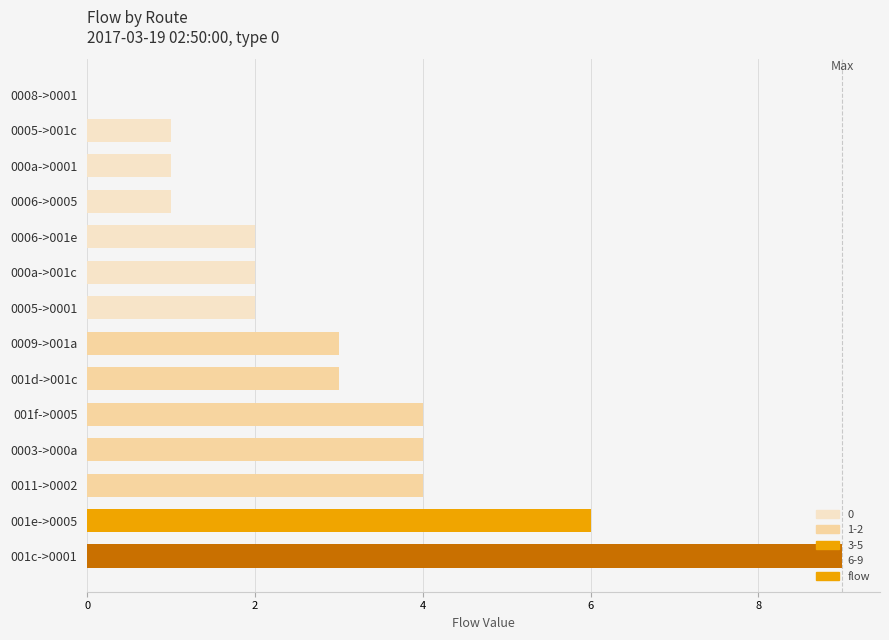

Approximately how many times larger is the value at 001d->001c compared to 001f->0005?

0.8